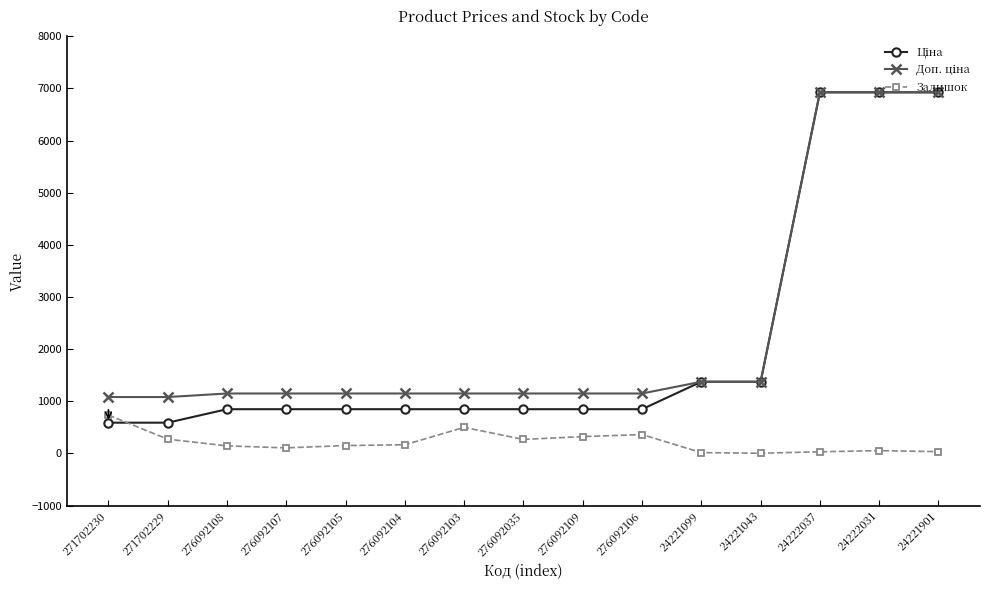

True or false: Залишок has more than 0 interior local peaks.

True